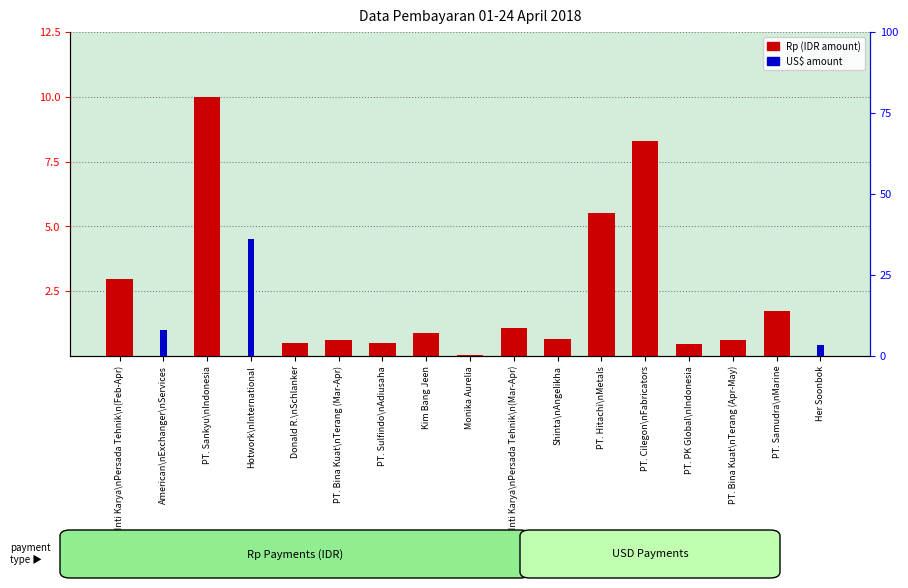

The Rp (IDR) series shows 0.0 at Her Soonbok. True or false?

False